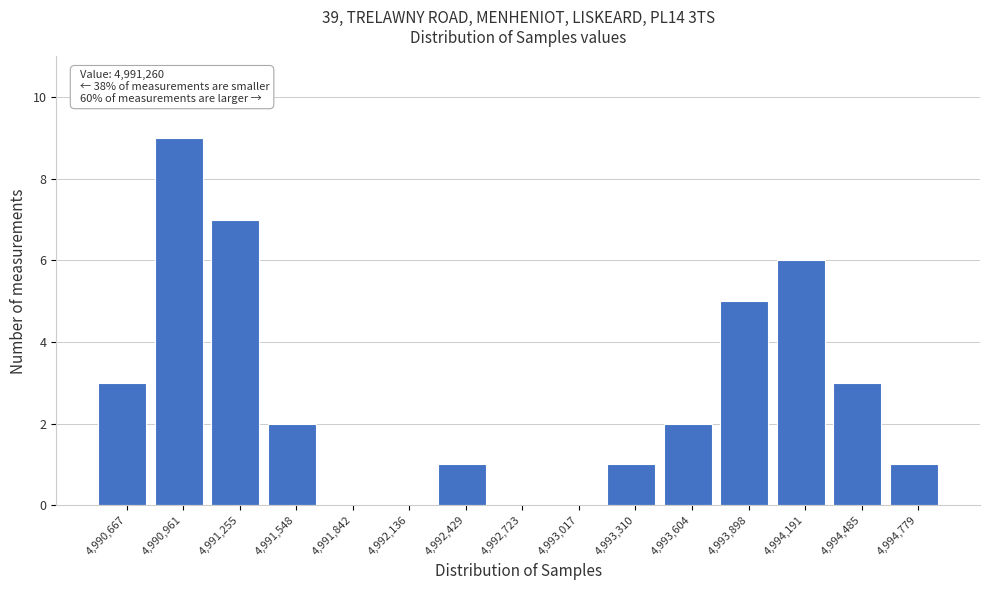

Which range on the x-axis has the tallest bar?

4990800 to 4991100